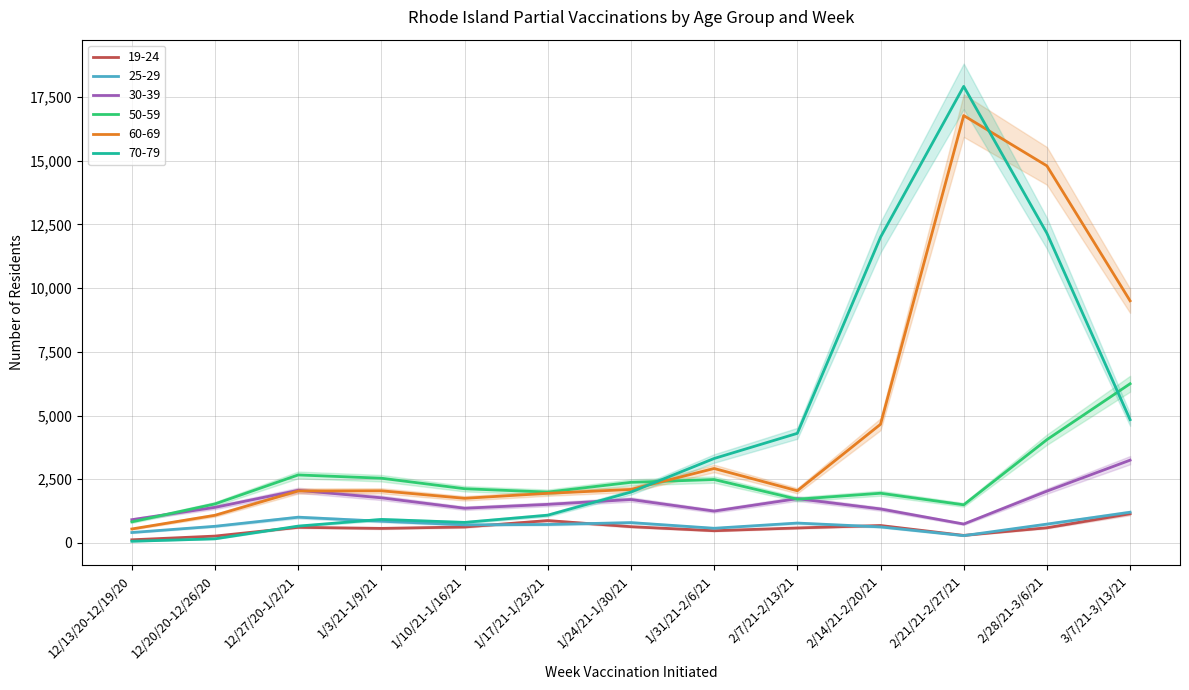

At how many categories does at least one series exceed 12364?

2